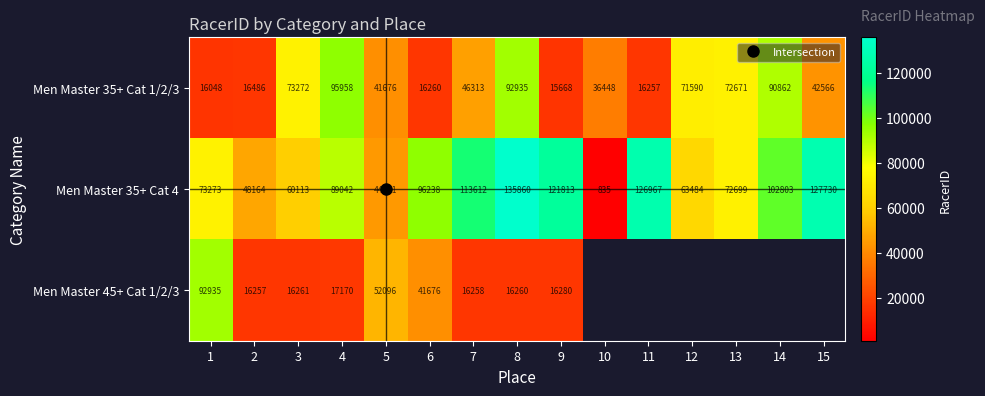

True or false: Men Master 35+ Cat 1/2/3 has a value of 16257.0 at 11.

True